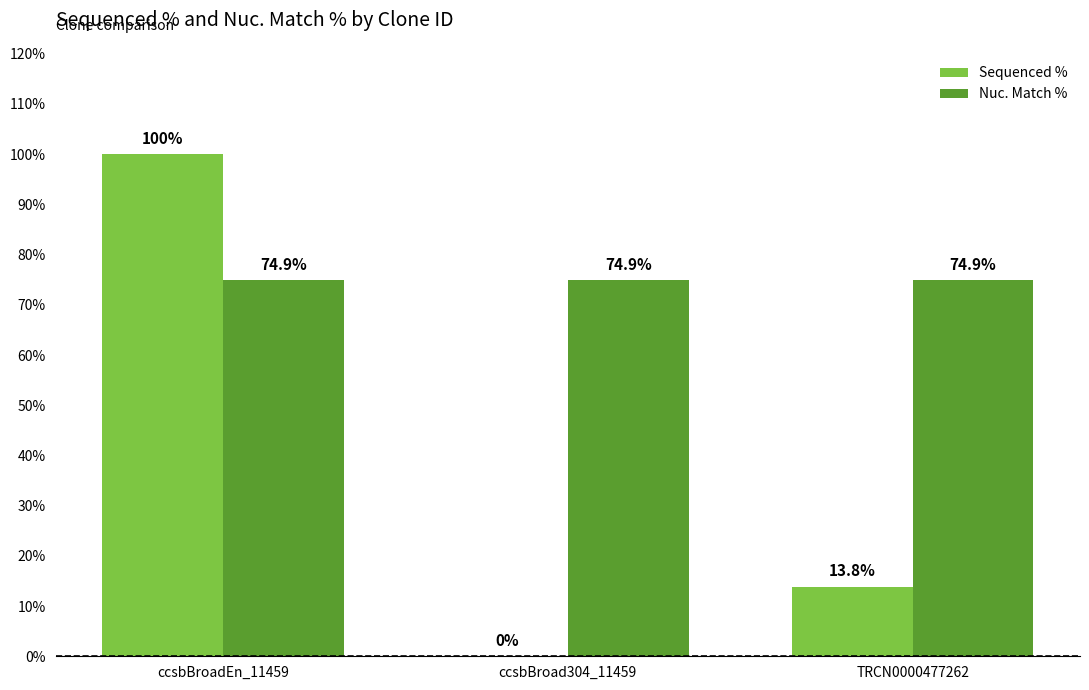

What is the sum of all Nuc. Match % values?

224.7